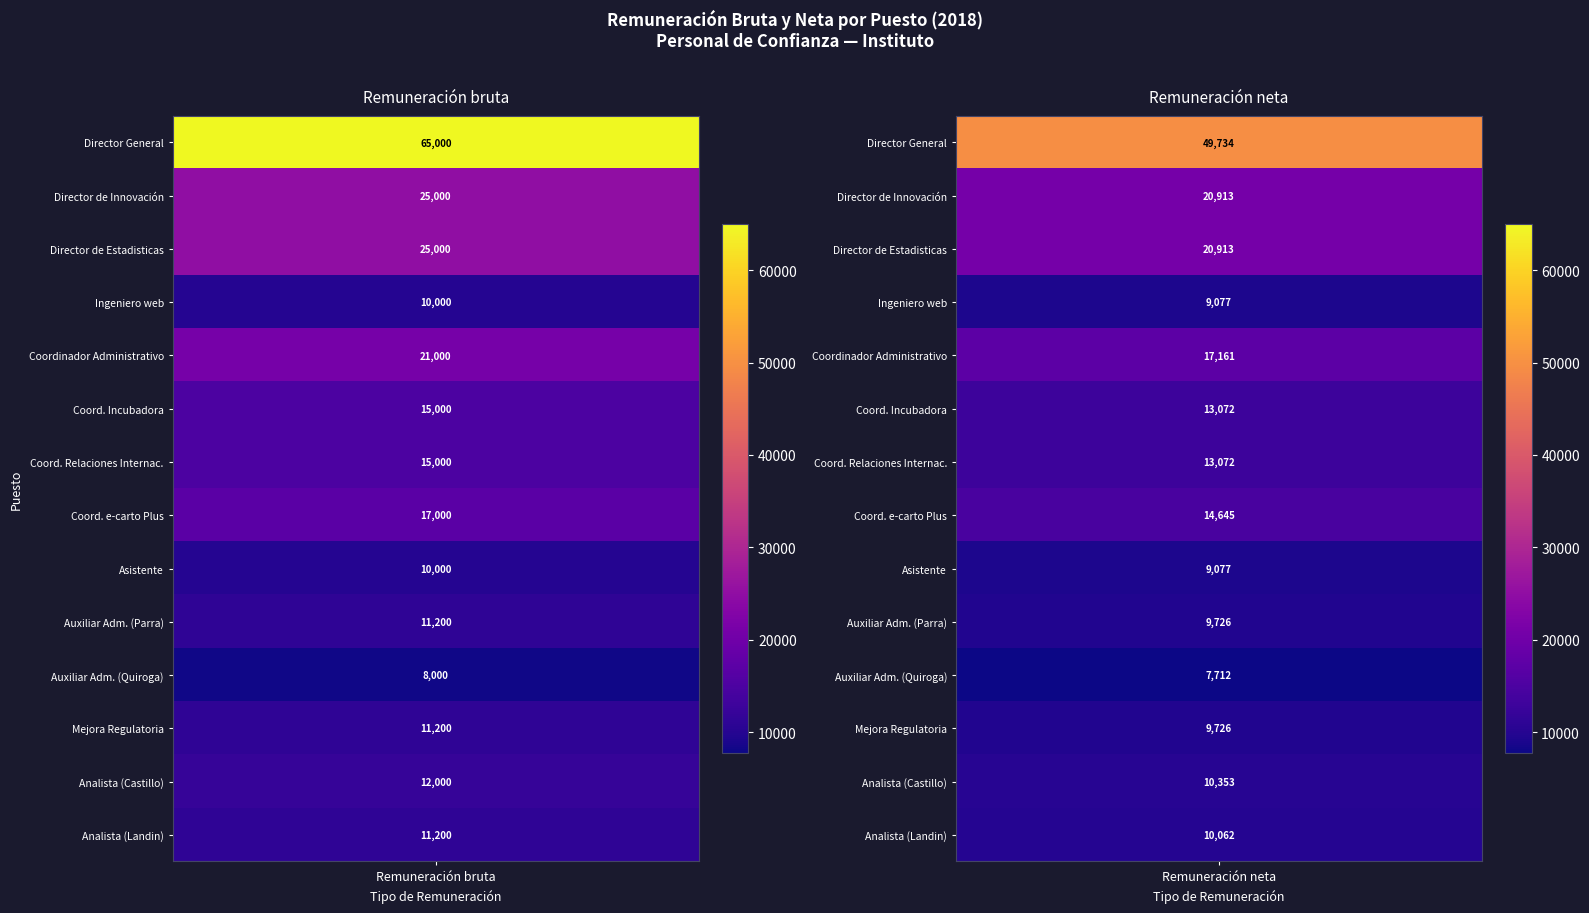

Rank the categories by Mejora Regulatoria value from lowest to highest.

Remuneración neta, Remuneración bruta